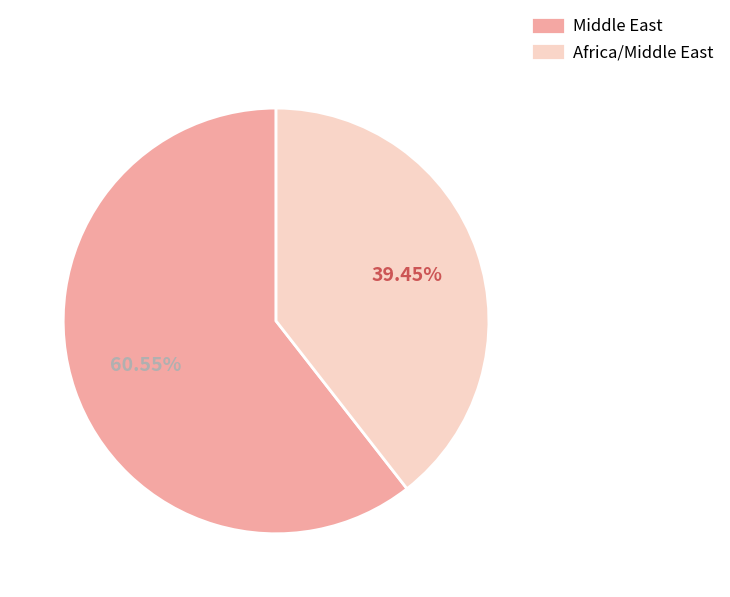

What percentage is the Africa/Middle East slice, to the nearest percent?

39%